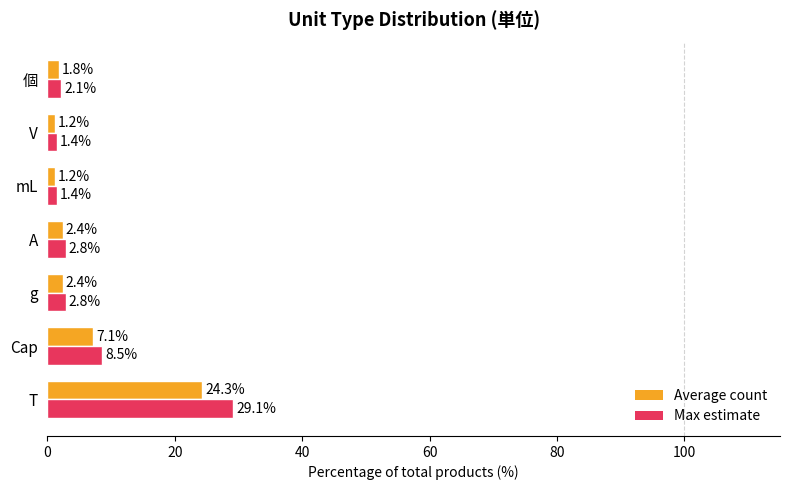

At how many categories does at least one series exceed 6?

2